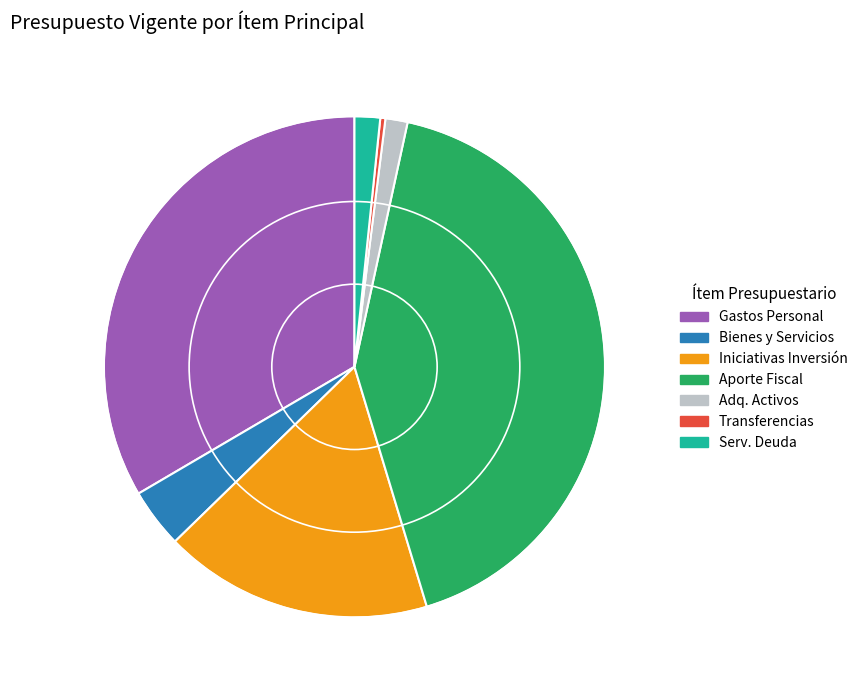

The Iniciativas Inversión slice represents 17% of the pie. True or false?

True